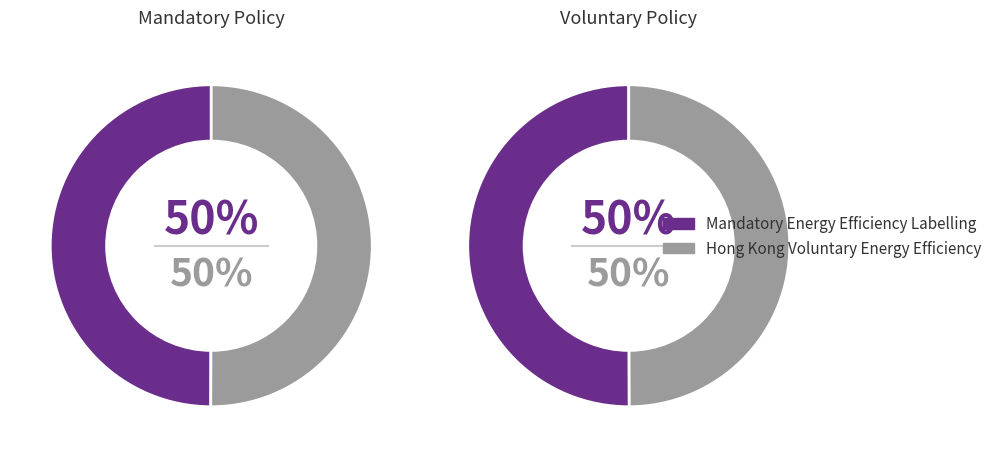

How many slices are in this pie chart?

2